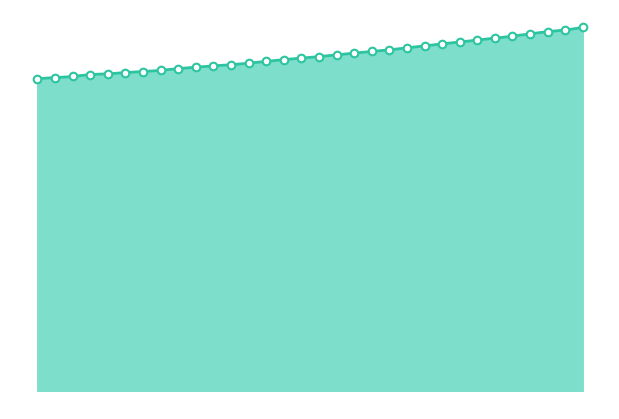

What is the change in value from 220.1623 to 222.6447?

+31.9